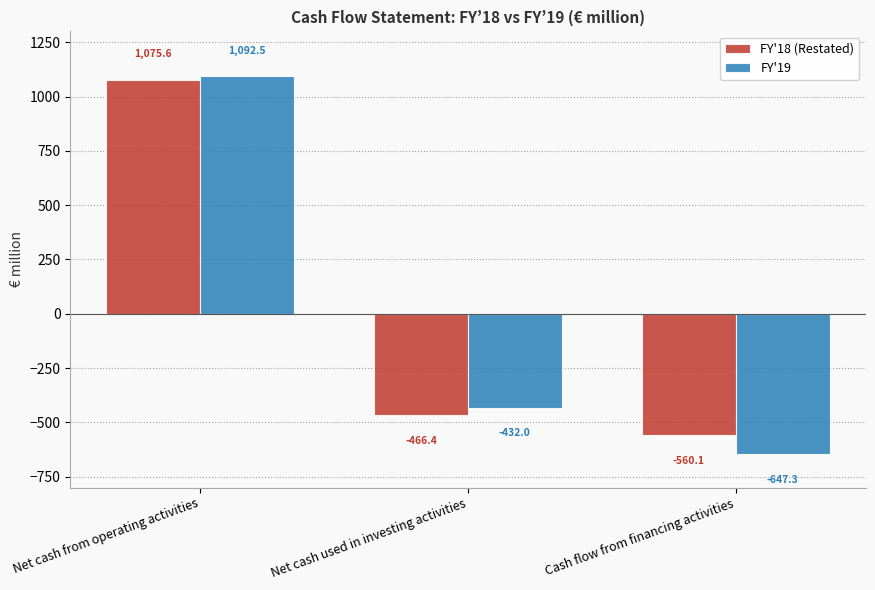

How many data points does each series have?

3